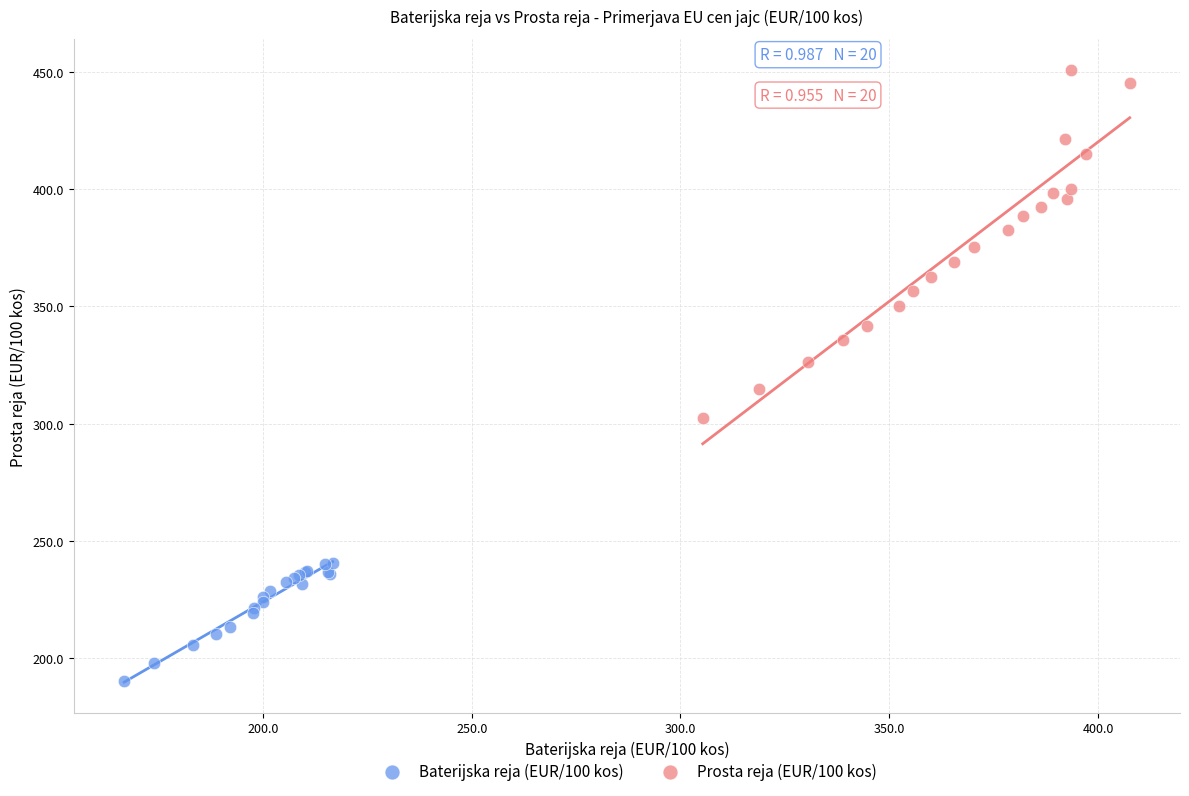

Which series contains the lowest Y value?

Baterijska reja (EUR/100 kos)